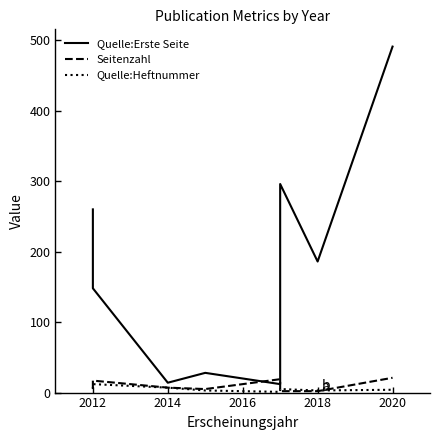

What is the greatest value displayed?

491